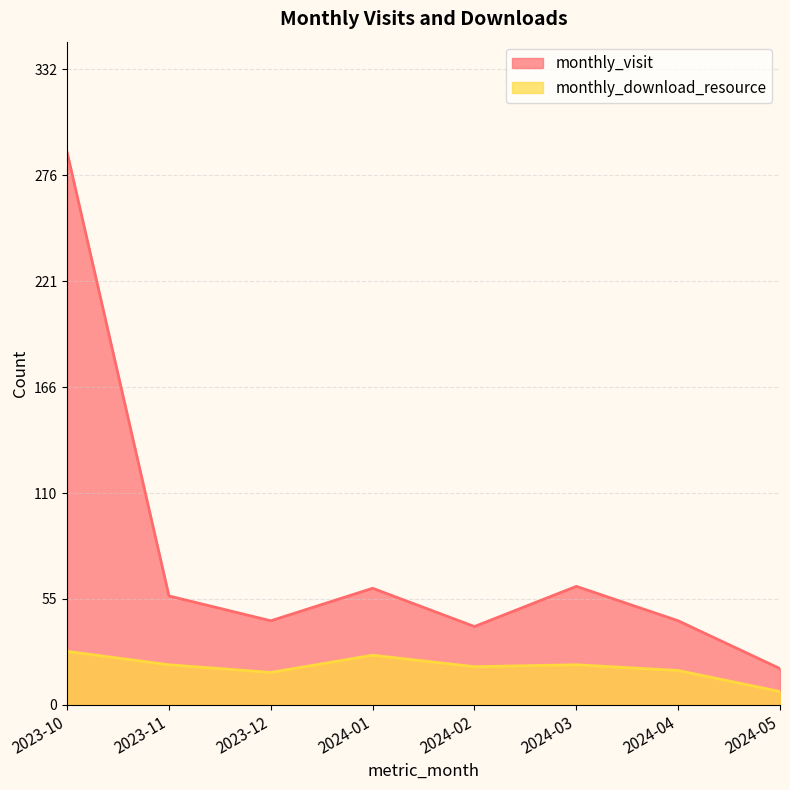

What is the average value of the monthly_download_resource series?

20